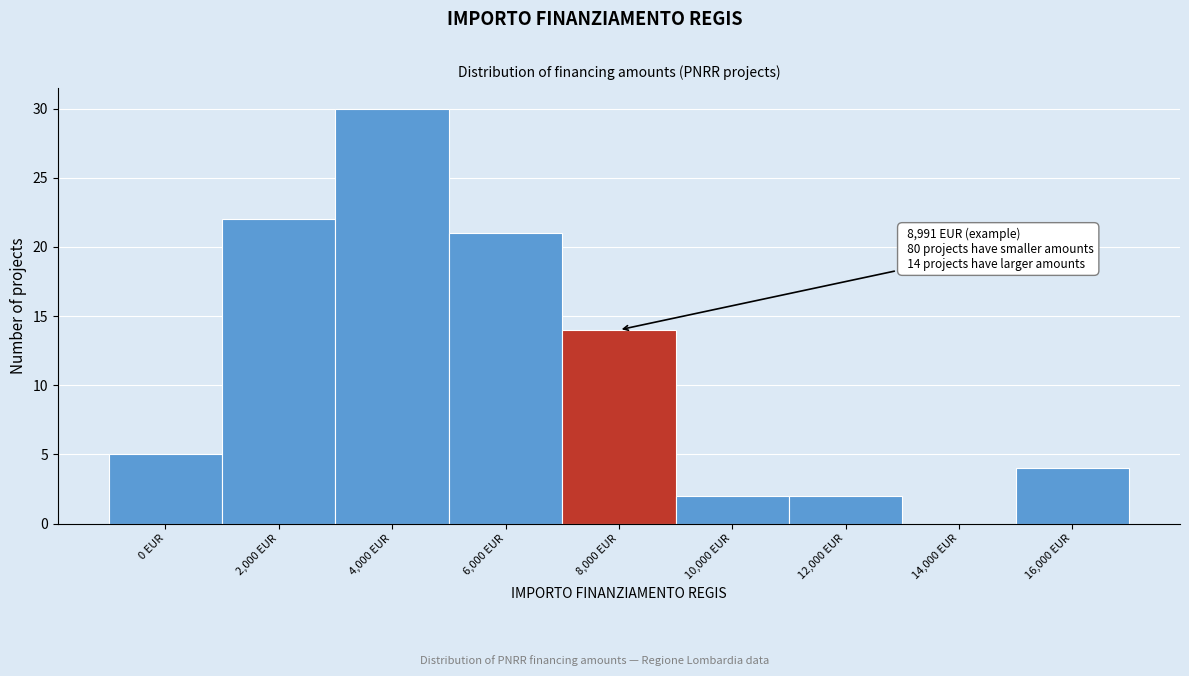

Reading left to right, what are all the values shown in this chart?

0 EUR=5	2,000 EUR=22	4,000 EUR=30	6,000 EUR=21	8,000 EUR=14	10,000 EUR=2	12,000 EUR=2	14,000 EUR=0	16,000 EUR=4